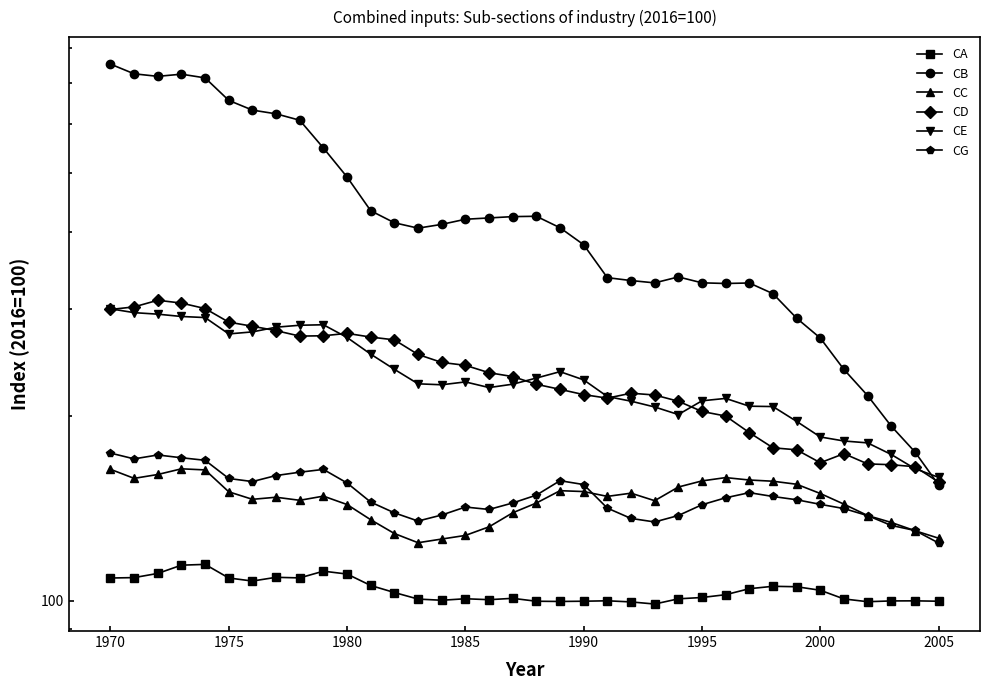

Rank the series by their maximum value, from lowest to highest.

CA, CC, CG, CE, CD, CB